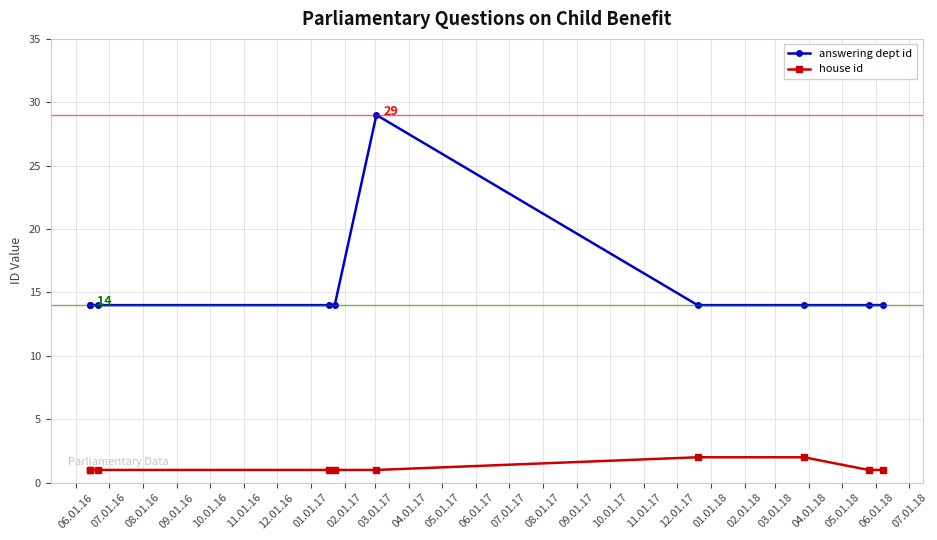

True or false: answering dept id and house id intersect in this chart.

False